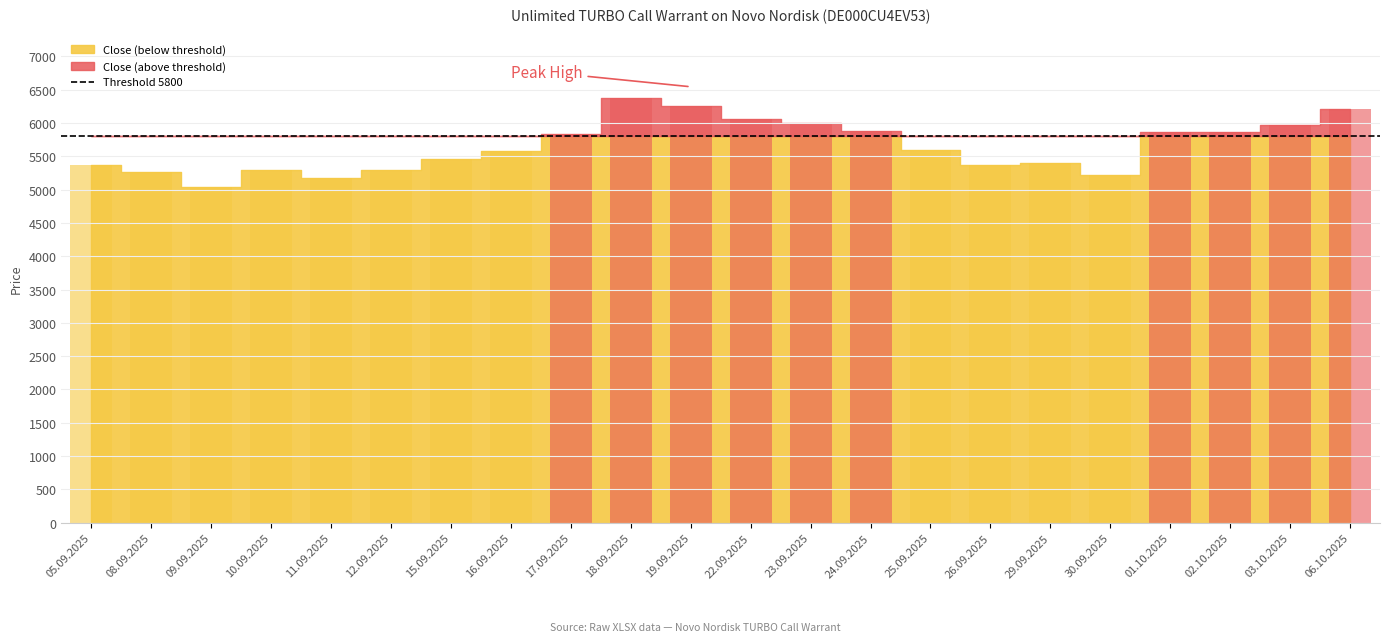

The chart shows a value of 5290 at 10.09.2025. True or false?

True